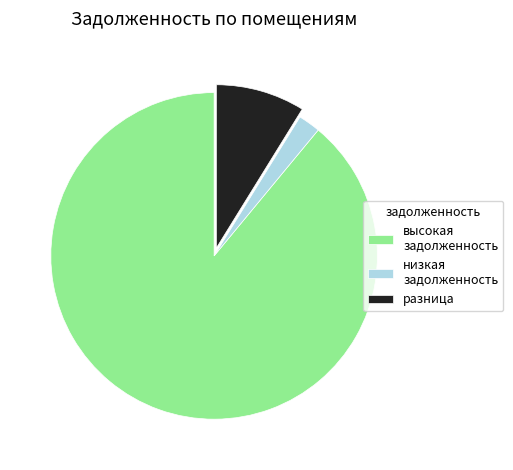

Is the sum of разница and высокая задолженность greater than half?

Yes